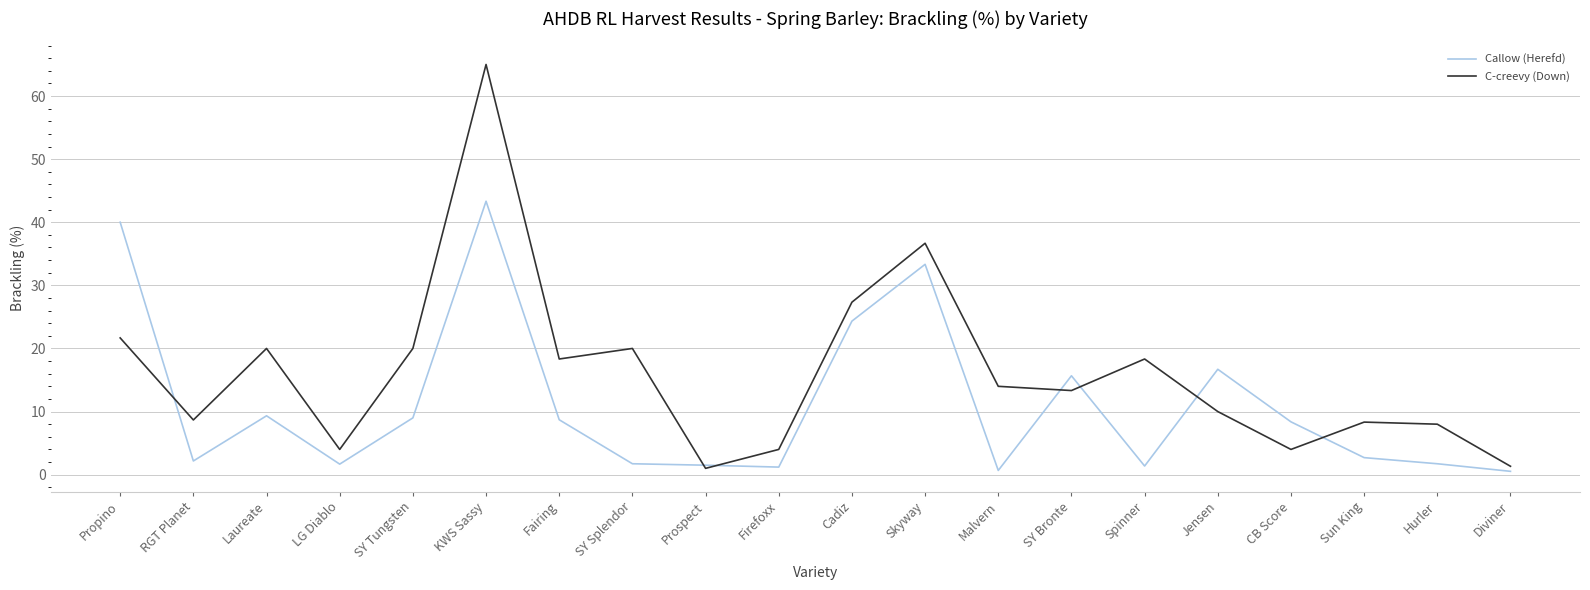

The Callow (Herefd) series shows 11.7 at Fairing. True or false?

False